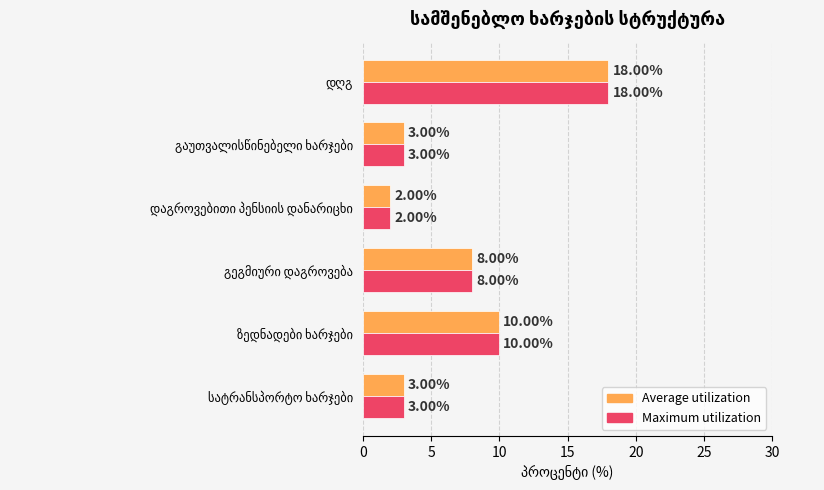

What is the average value of the Maximum utilization series?

7